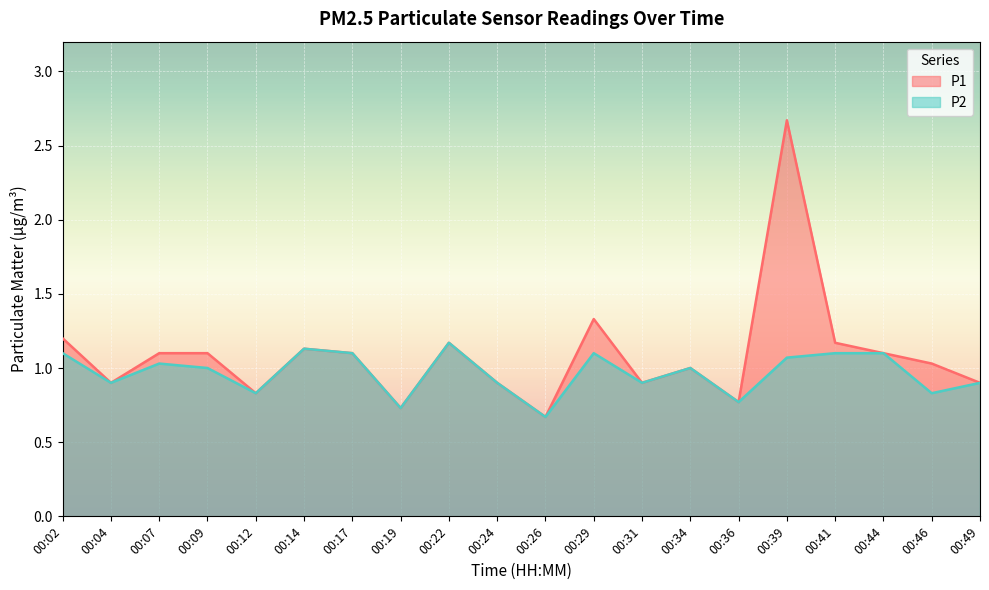

What are all the series names shown in the legend?

P1, P2